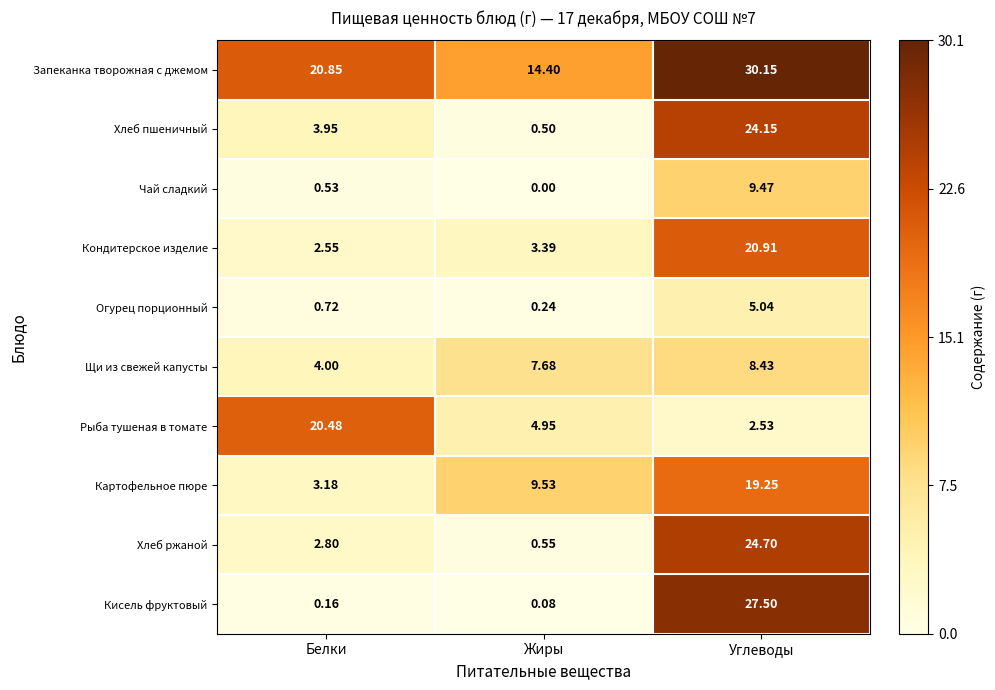

Which category has the lowest value across all series?

Жиры